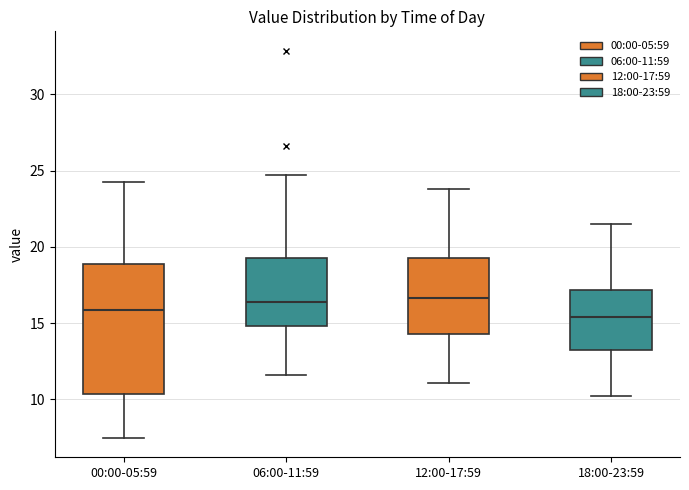

Where is the lower edge of the box for 06:00-11:59 on the y-axis? The values are not printed on the chart, so give them approximately, as read against the axis.

15.0